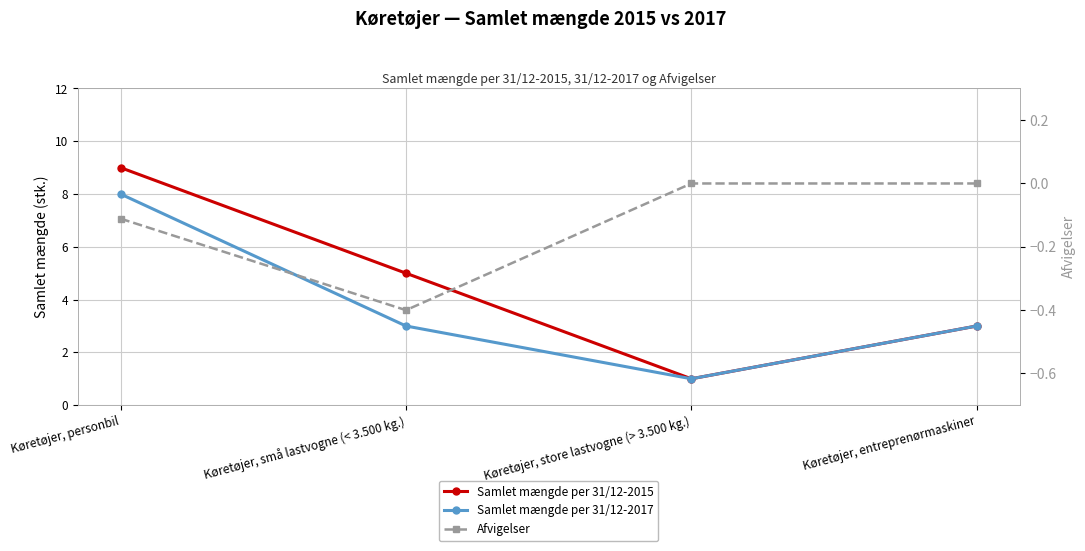

Rank the series by their average value, from highest to lowest.

Samlet mængde per 31/12-2015, Samlet mængde per 31/12-2017, Afvigelser